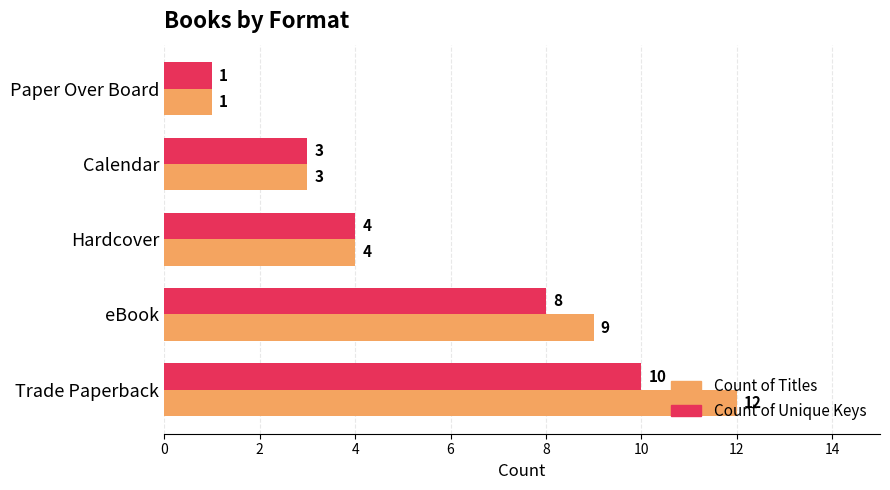

What is the approximate value of Count of Unique Keys at eBook?

8